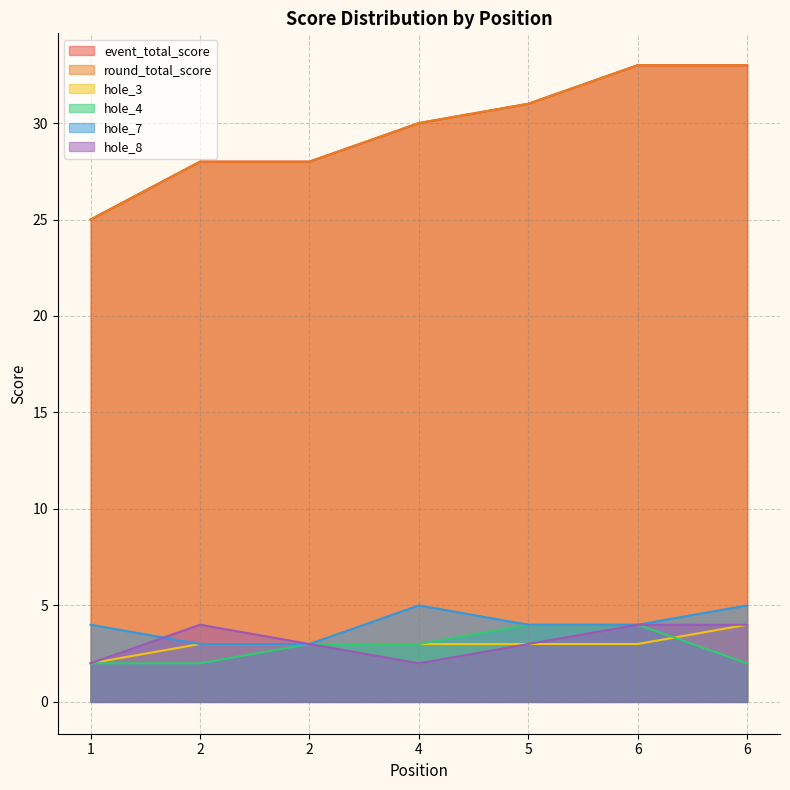

Between 2 and 5, which is larger?

5